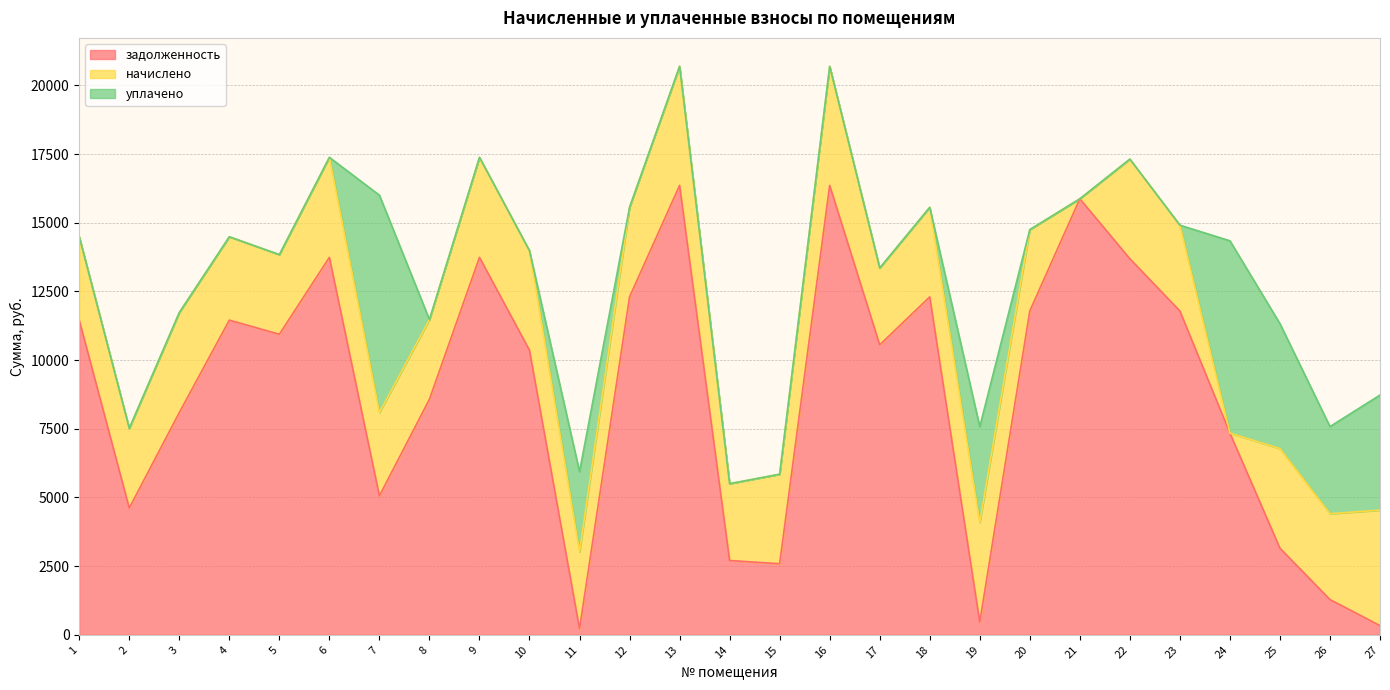

Rank the series by their maximum value, from highest to lowest.

задолженность, уплачено, начислено